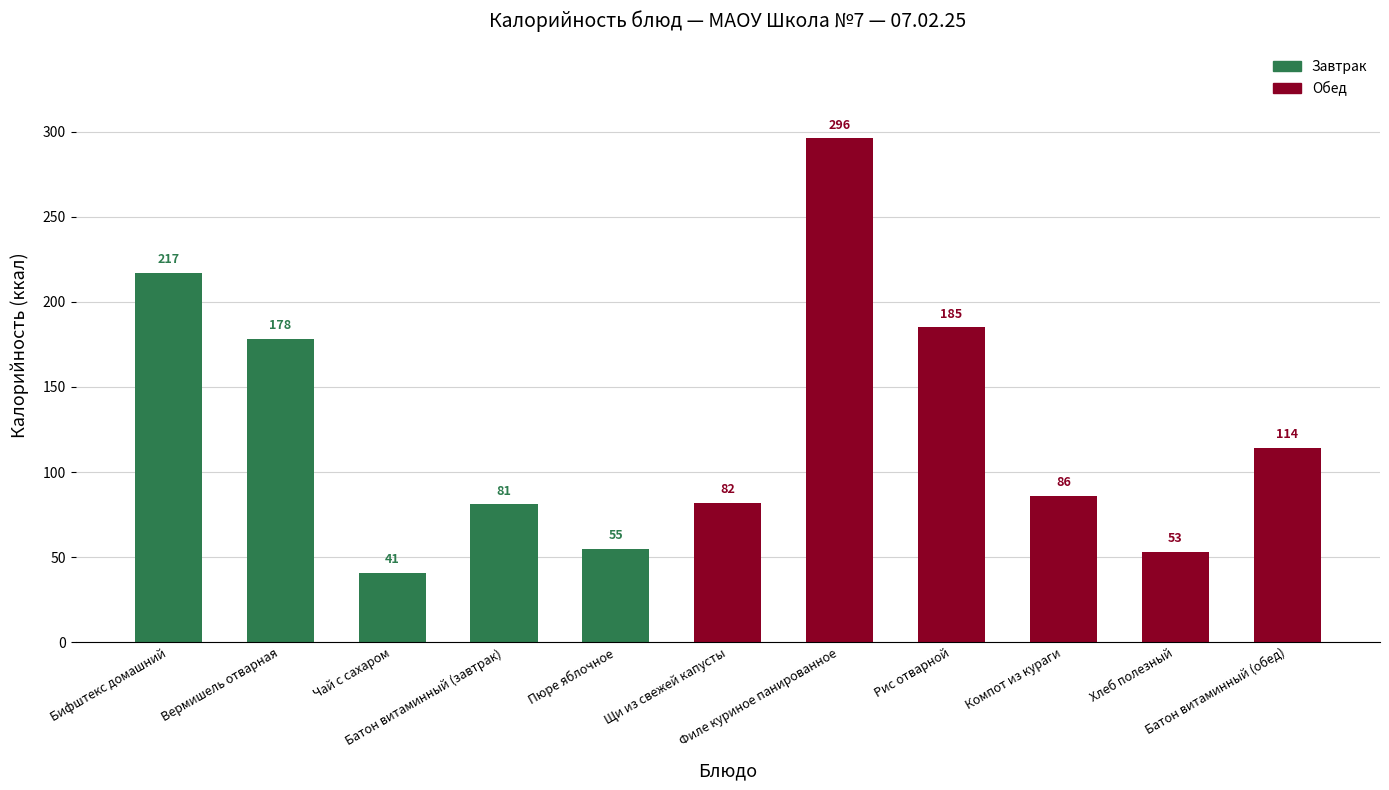

How many categories are shown in the chart?

11